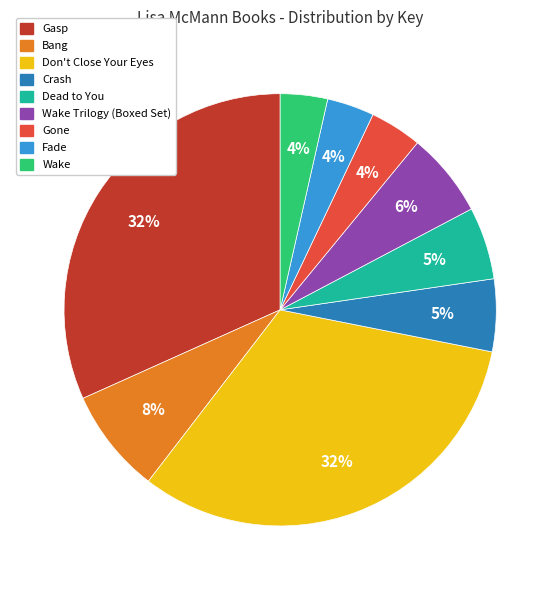

Is there a majority slice in this chart?

No